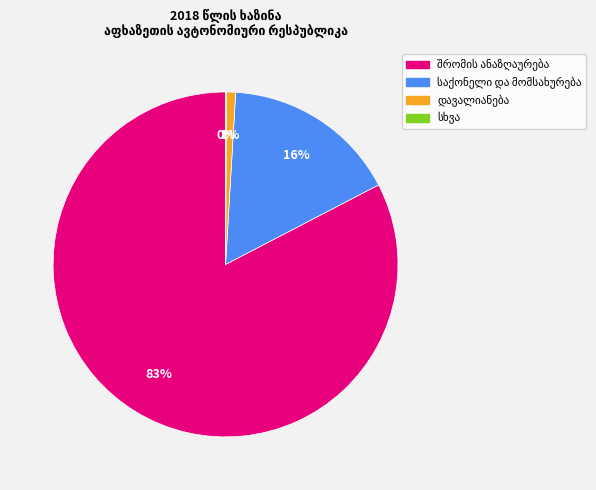

To the nearest percent, what is the average slice percentage?

25%